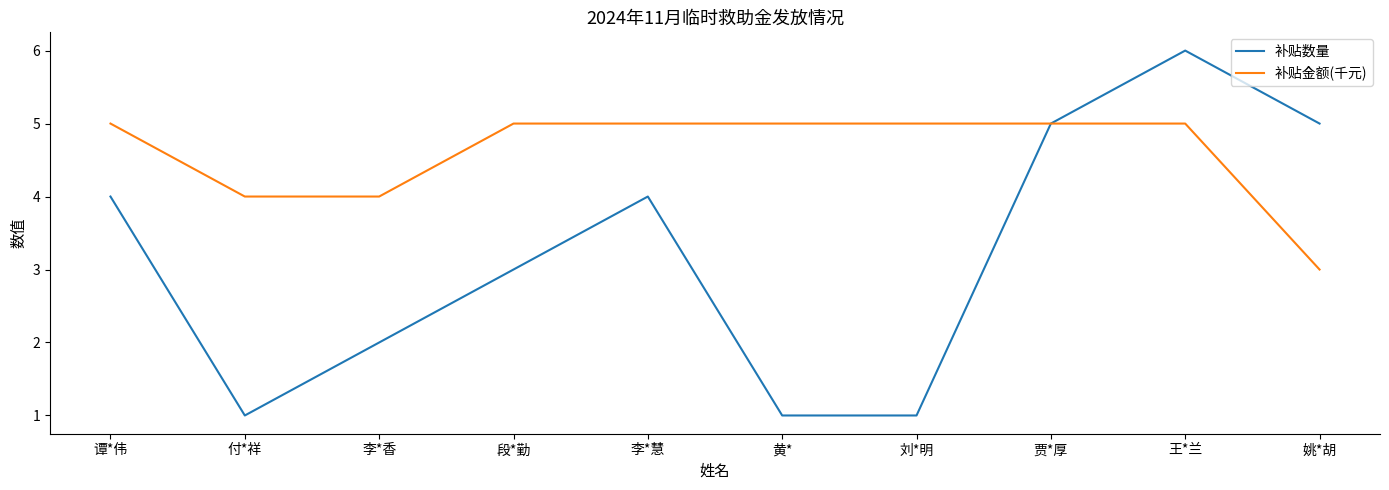

At 谭*伟, list the series in order from smallest to largest.

补贴数量, 补贴金额(千元)